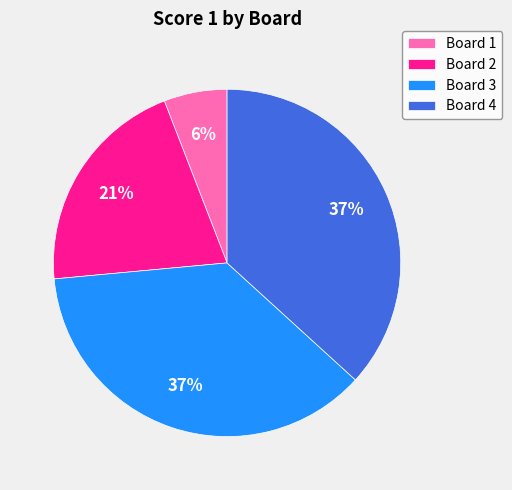

Does Board 2 represent more than half of the total?

No